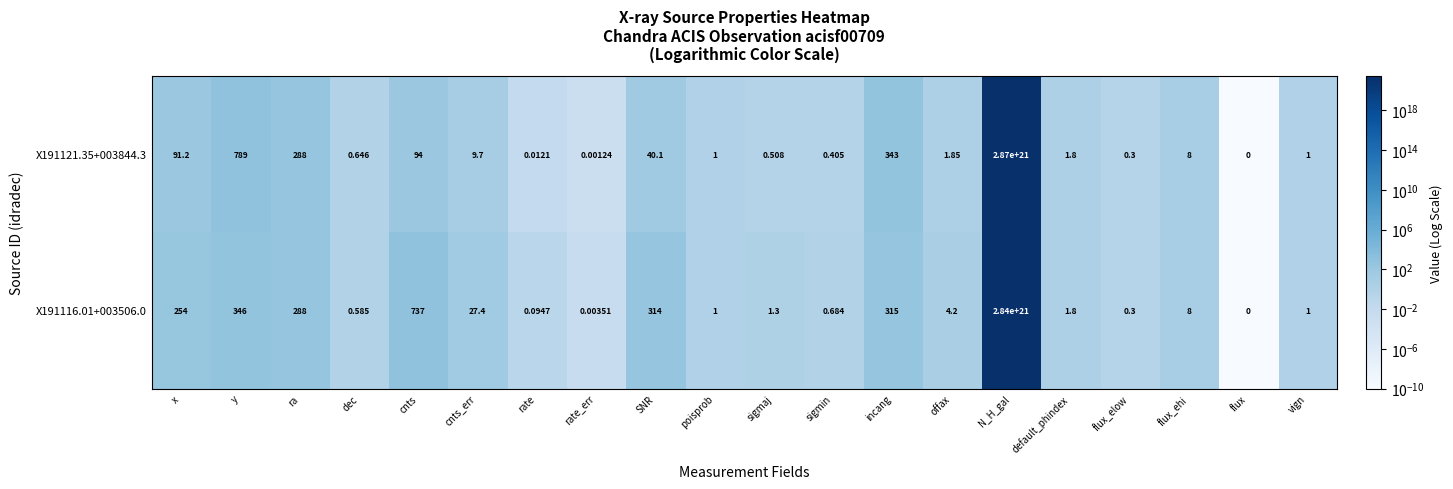

Rank the series by their average value, from highest to lowest.

X191121.35+003844.3, X191116.01+003506.0